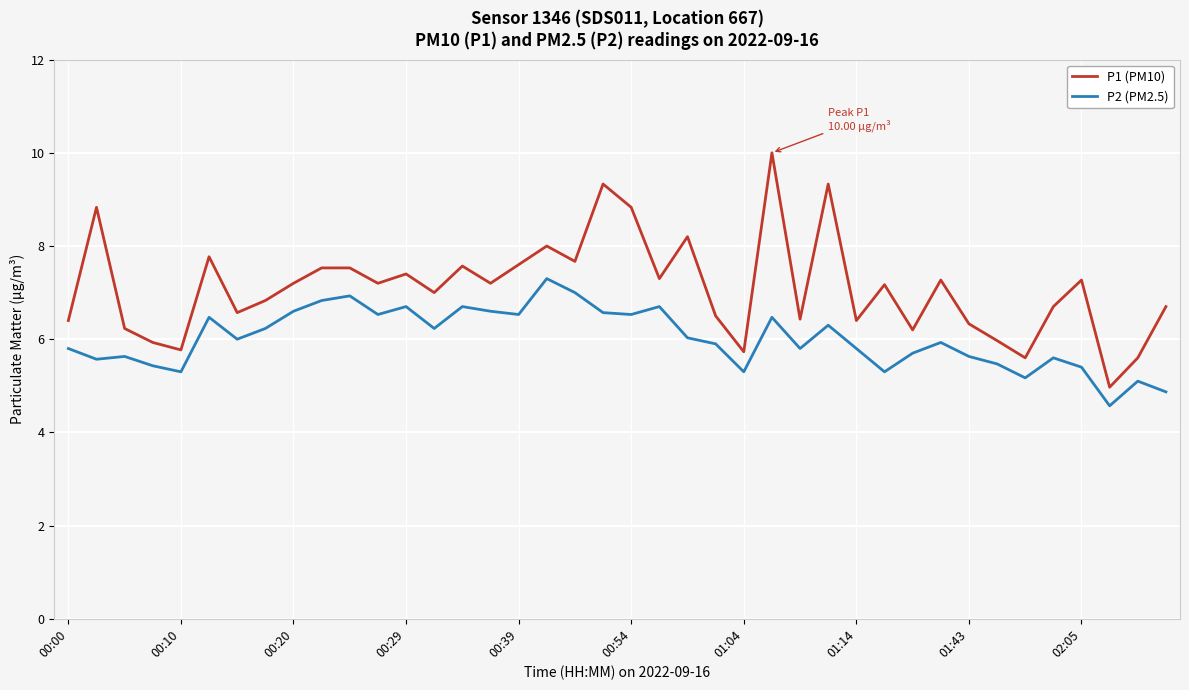

What is the difference between the maximum and minimum values in the P2 (PM2.5) series?

2.7